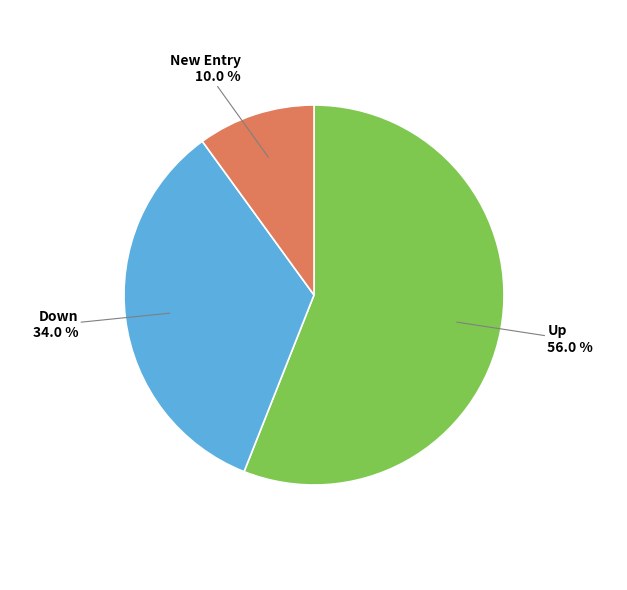

Is there a majority slice in this chart?

Yes